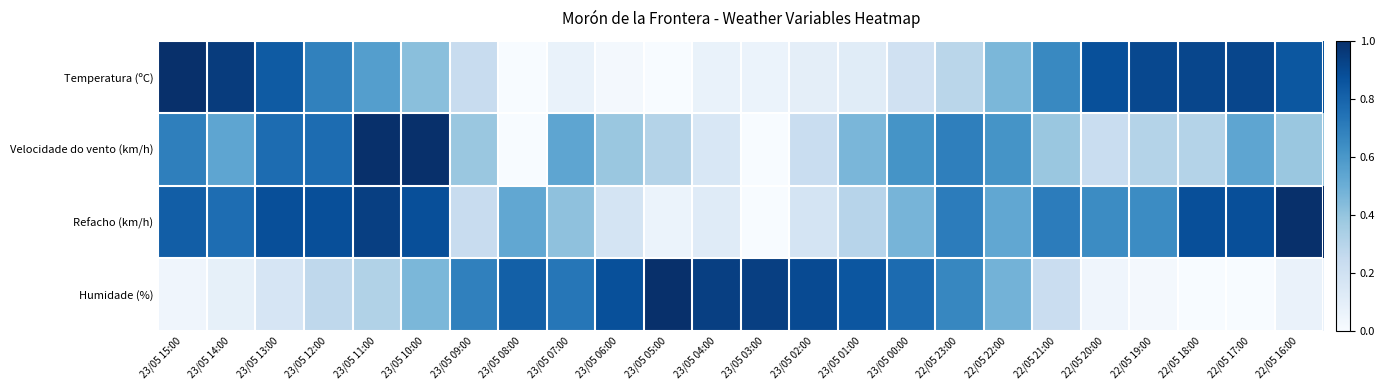

Reading right to left, list all the values displayed in this chart.

Temperatura (ºC): 22/05 16:00=0.8	22/05 17:00=0.9	22/05 18:00=0.9	22/05 19:00=0.9	22/05 20:00=0.9	22/05 21:00=0.7	22/05 22:00=0.5	22/05 23:00=0.3	23/05 00:00=0.2	23/05 01:00=0.1	23/05 02:00=0.1	23/05 03:00=0.1	23/05 04:00=0.1	23/05 05:00=0.0	23/05 06:00=0.0	23/05 07:00=0.1	23/05 08:00=0.0	23/05 09:00=0.2	23/05 10:00=0.4	23/05 11:00=0.6	23/05 12:00=0.7	23/05 13:00=0.8	23/05 14:00=1.0	23/05 15:00=1.0
Velocidade do vento (km/h): 22/05 16:00=0.4	22/05 17:00=0.5	22/05 18:00=0.3	22/05 19:00=0.3	22/05 20:00=0.2	22/05 21:00=0.4	22/05 22:00=0.6	22/05 23:00=0.7	23/05 00:00=0.6	23/05 01:00=0.5	23/05 02:00=0.2	23/05 03:00=0.0	23/05 04:00=0.2	23/05 05:00=0.3	23/05 06:00=0.4	23/05 07:00=0.5	23/05 08:00=0.0	23/05 09:00=0.4	23/05 10:00=1.0	23/05 11:00=1.0	23/05 12:00=0.8	23/05 13:00=0.8	23/05 14:00=0.5	23/05 15:00=0.7
Refacho (km/h): 22/05 16:00=1.0	22/05 17:00=0.9	22/05 18:00=0.9	22/05 19:00=0.6	22/05 20:00=0.6	22/05 21:00=0.7	22/05 22:00=0.5	22/05 23:00=0.7	23/05 00:00=0.5	23/05 01:00=0.3	23/05 02:00=0.2	23/05 03:00=0.0	23/05 04:00=0.1	23/05 05:00=0.1	23/05 06:00=0.2	23/05 07:00=0.4	23/05 08:00=0.5	23/05 09:00=0.2	23/05 10:00=0.9	23/05 11:00=0.9	23/05 12:00=0.9	23/05 13:00=0.9	23/05 14:00=0.8	23/05 15:00=0.8
Humidade (%): 22/05 16:00=0.1	22/05 17:00=0.0	22/05 18:00=0.0	22/05 19:00=0.0	22/05 20:00=0.0	22/05 21:00=0.2	22/05 22:00=0.5	22/05 23:00=0.7	23/05 00:00=0.8	23/05 01:00=0.9	23/05 02:00=0.9	23/05 03:00=0.9	23/05 04:00=0.9	23/05 05:00=1.0	23/05 06:00=0.9	23/05 07:00=0.7	23/05 08:00=0.8	23/05 09:00=0.7	23/05 10:00=0.5	23/05 11:00=0.3	23/05 12:00=0.3	23/05 13:00=0.2	23/05 14:00=0.1	23/05 15:00=0.0